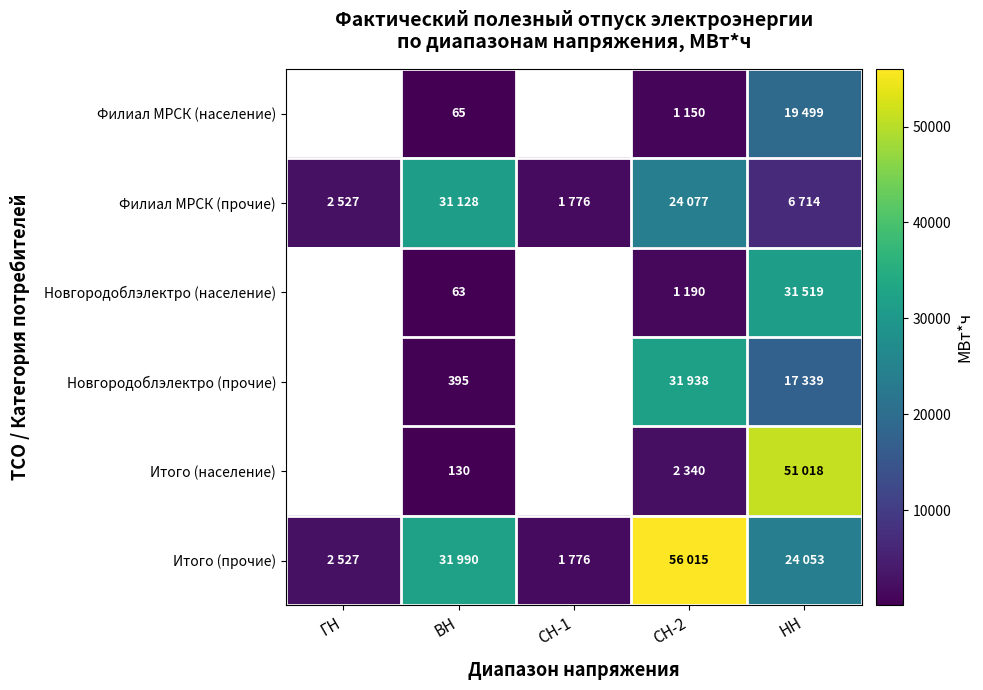

The value of Новгородоблэлектро (прочие) at ВН is 235. True or false?

False